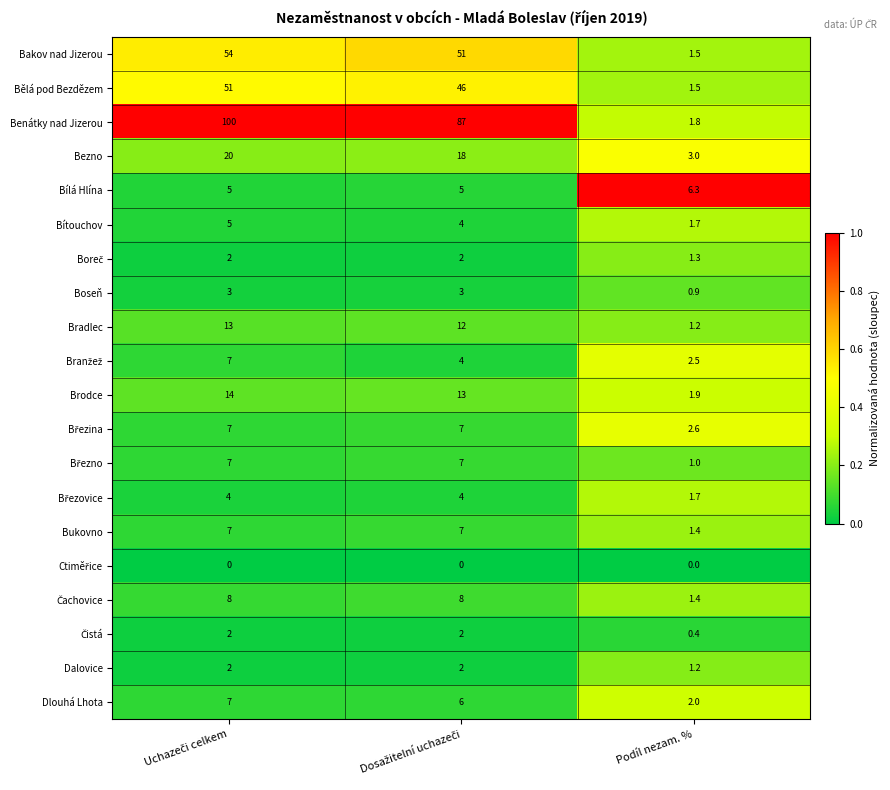

The value of Bílá Hlína at Podíl nezam. % is 6.3. True or false?

True